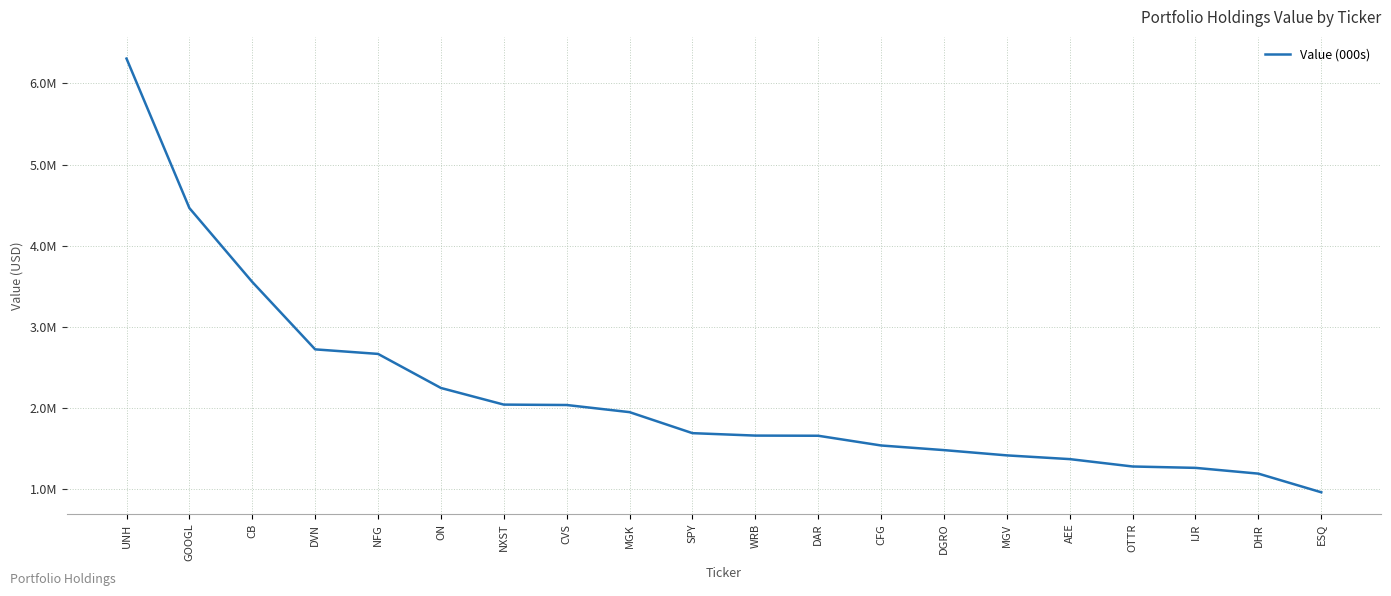

Which label corresponds to the largest value in the chart?

UNH